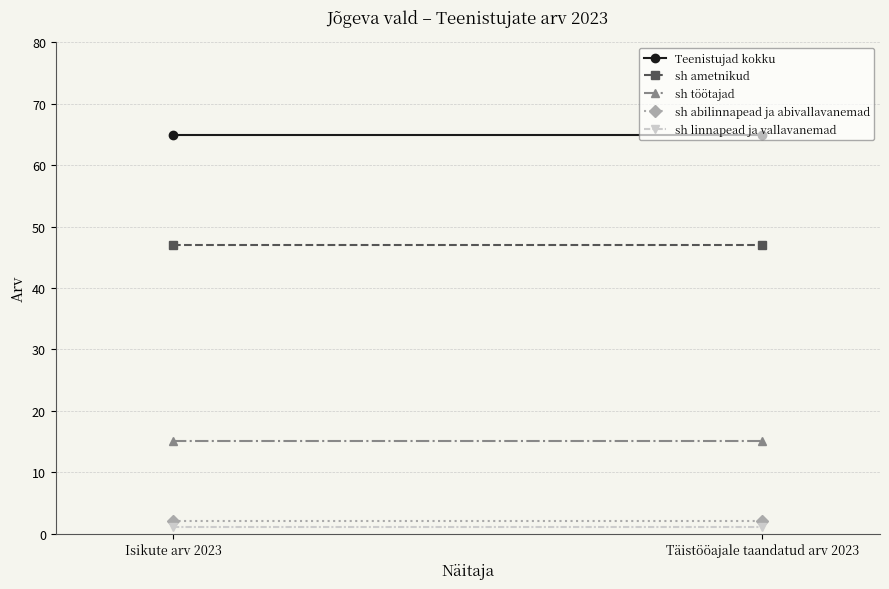

Which has a higher value, Täistööajale taandatud arv 2023 or Isikute arv 2023?

Täistööajale taandatud arv 2023